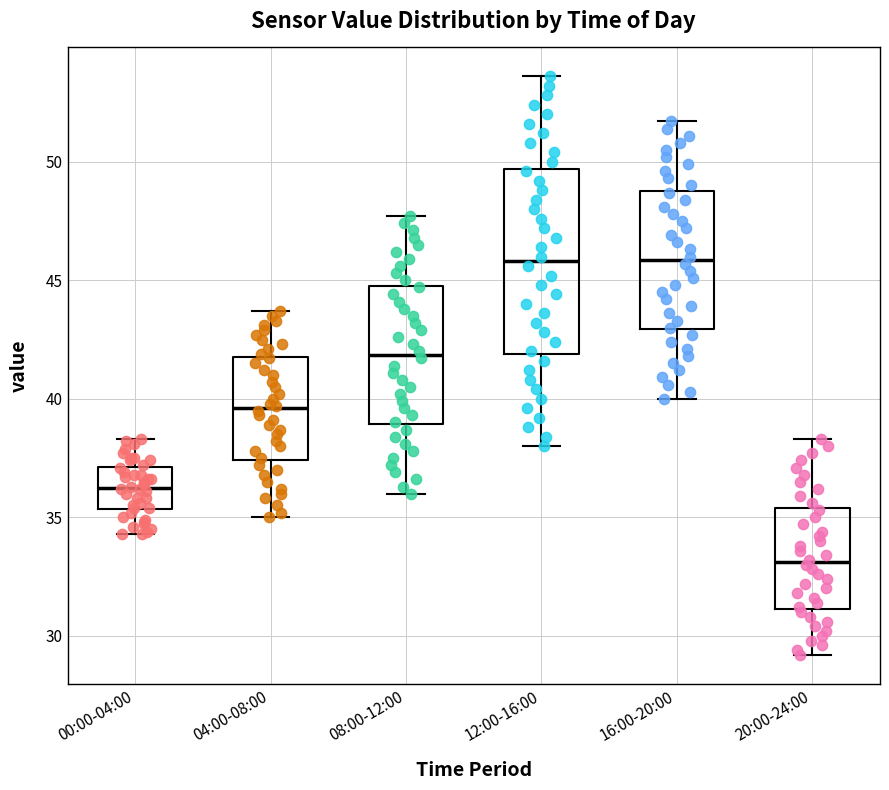

Reading left to right, read every box against the y-axis: the position of its median line, the range the box covers, and the ends of its whiskers. The values are not printed on the chart, so give them approximately, as read against the axis.

00:00-04:00: median 36.5, box 35.5 to 37.0, whiskers 34.5 to 38.5
04:00-08:00: median 39.5, box 37.5 to 42.0, whiskers 35.0 to 43.5
08:00-12:00: median 42.0, box 39.0 to 45.0, whiskers 36.0 to 47.5
12:00-16:00: median 46.0, box 42.0 to 49.5, whiskers 38.0 to 53.5
16:00-20:00: median 46.0, box 43.0 to 49.0, whiskers 40.0 to 51.5
20:00-24:00: median 33.0, box 31.0 to 35.5, whiskers 29.0 to 38.5